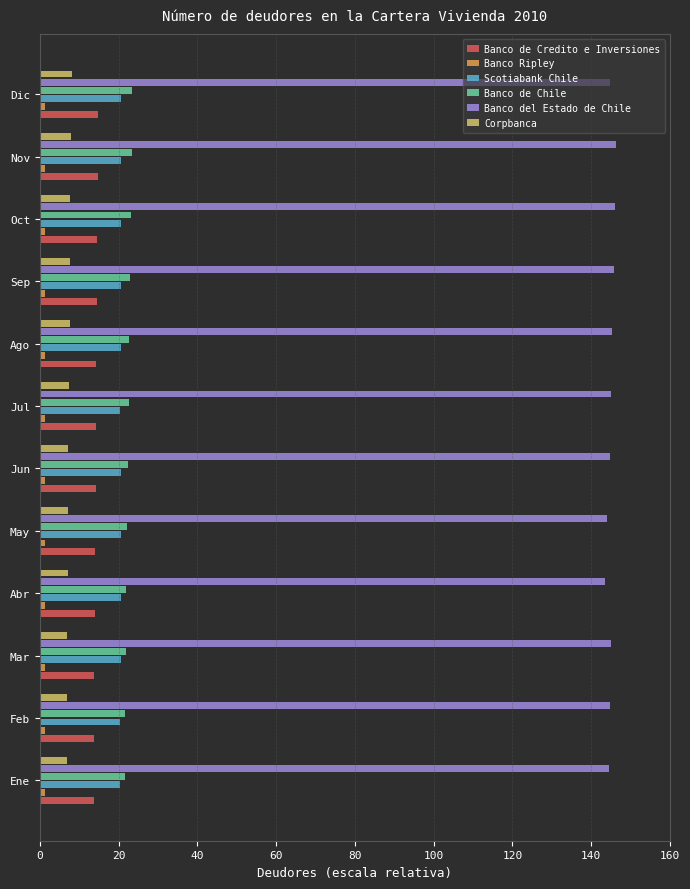

What is the lowest value of the Banco de Credito e Inversiones series?

13.6